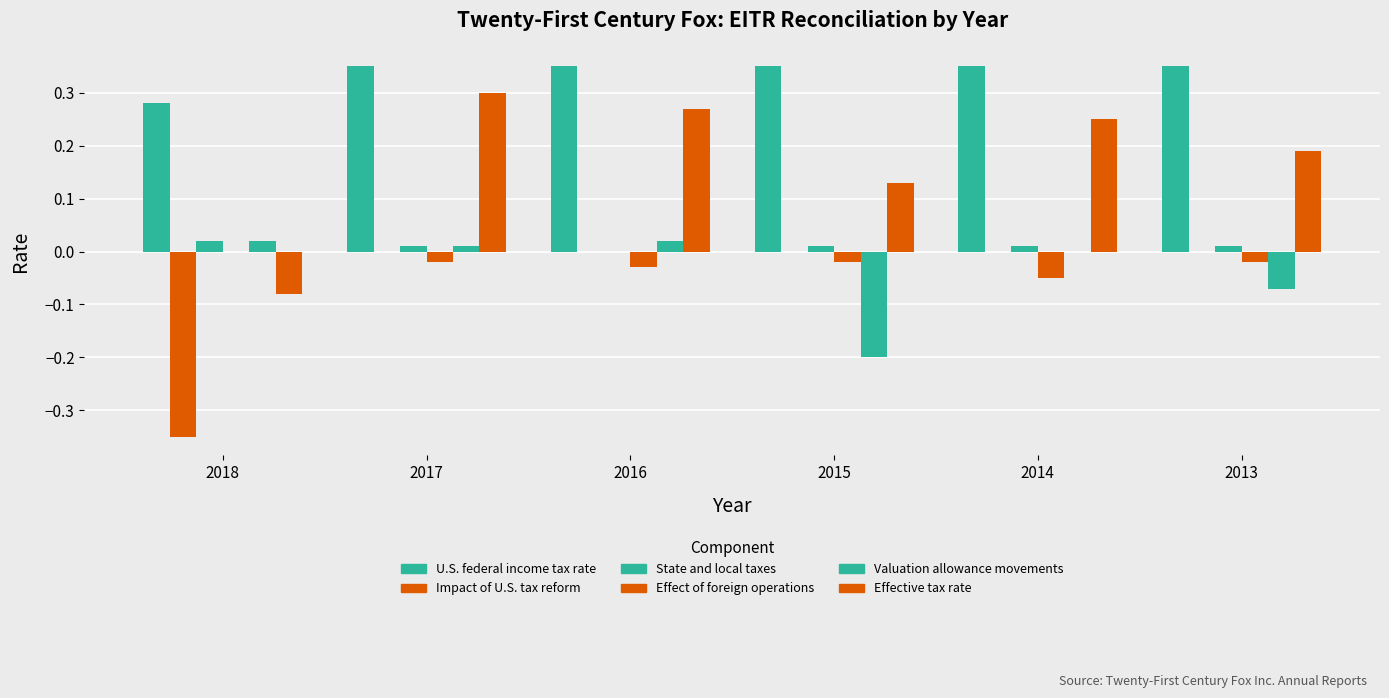

Which series has the largest total across all categories?

U.S. federal income tax rate